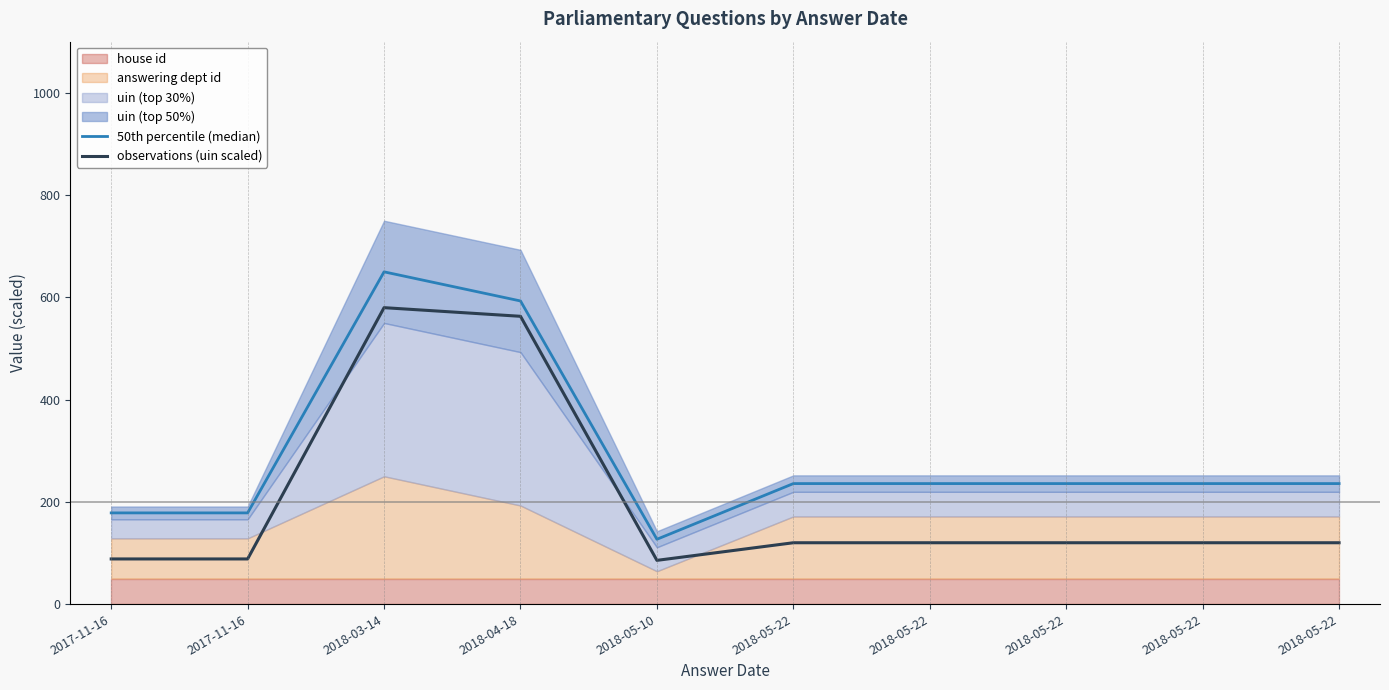

Reading right to left, what are all the values shown in this chart?

50th percentile (median): 235.7	235.7	235.7	235.7	235.7	126.8	592.9	649.8	178.4	178.4
observations (uin scaled): 120.0	120.0	120.0	120.0	120.0	85.5	562.9	579.8	88.3	88.3